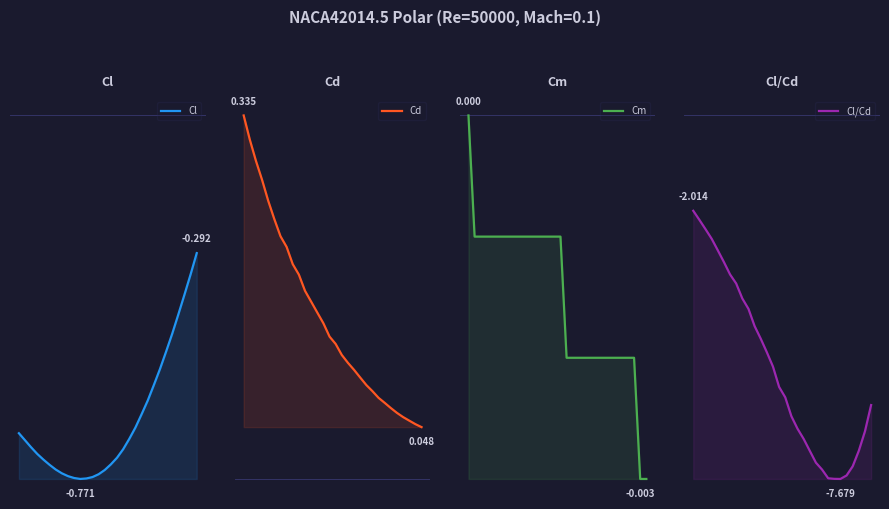

Which series has the largest range (max minus min)?

Cl/Cd